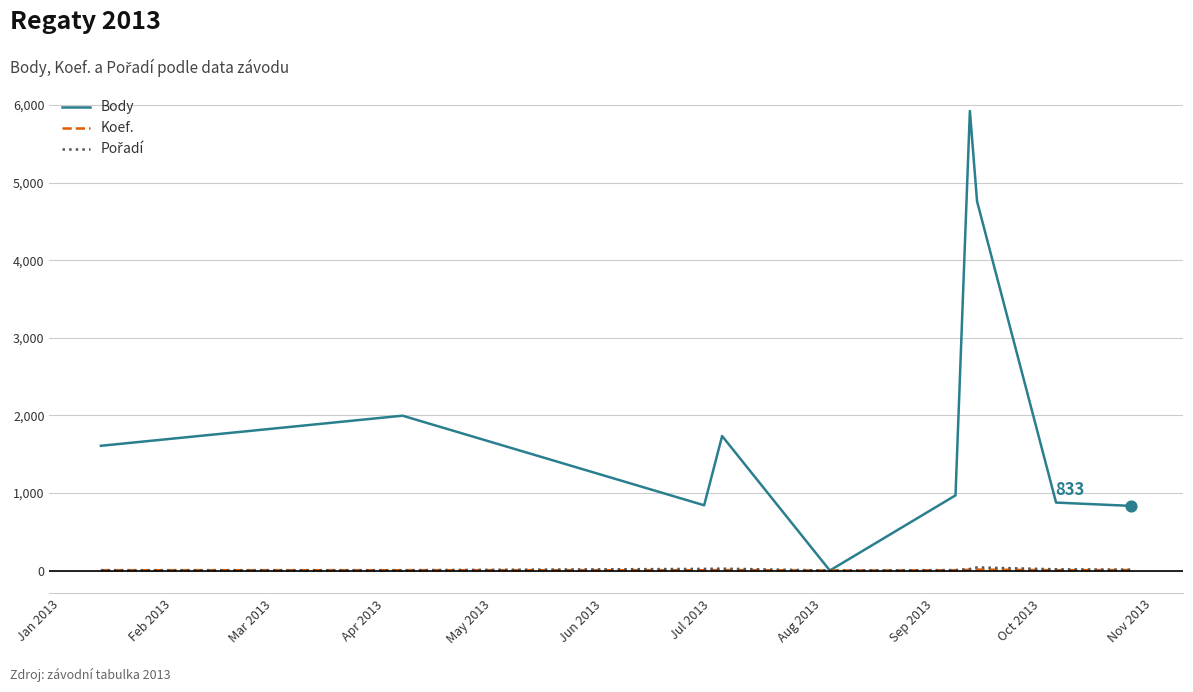

Which series has the widest spread of values?

Body